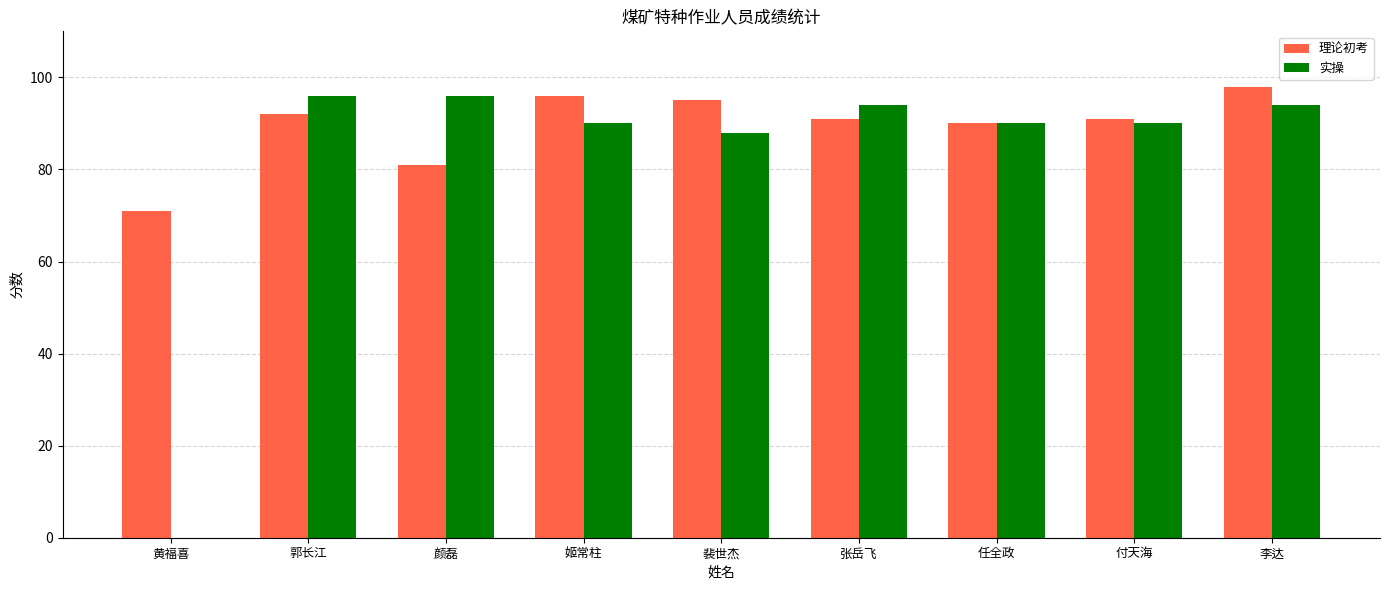

At which label does 理论初考 first exceed 91?

郭长江